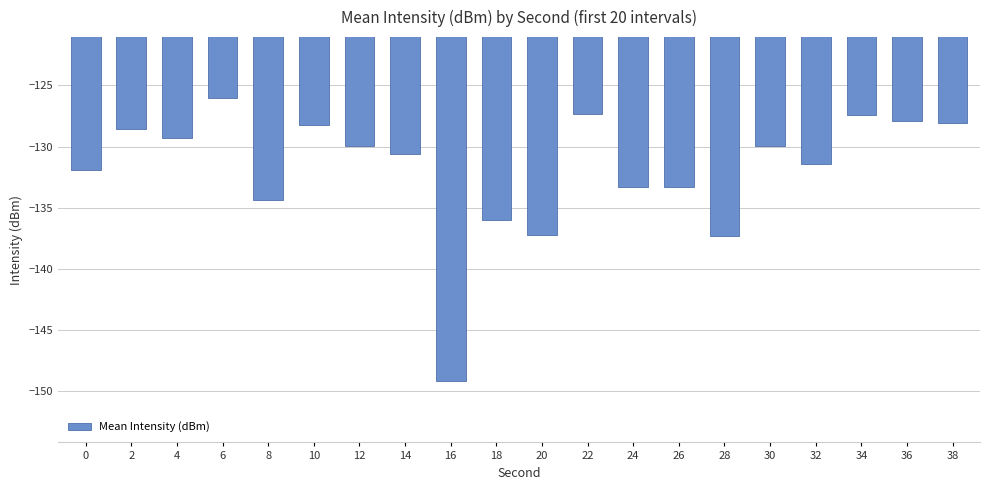

What is the difference between the maximum and minimum values?

23.2